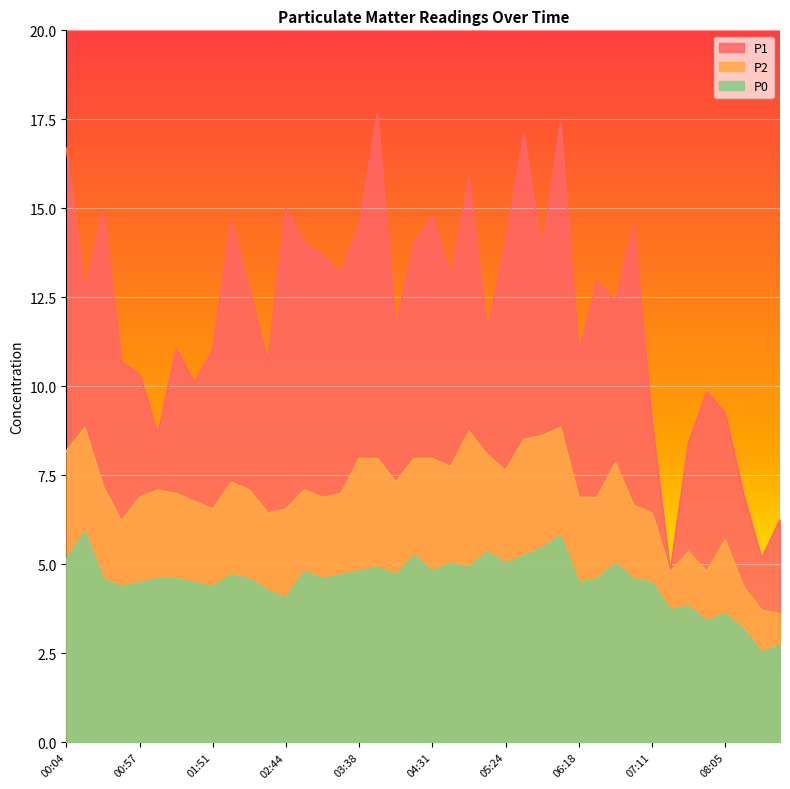

Between 02:31 and 04:31, which is larger?

04:31